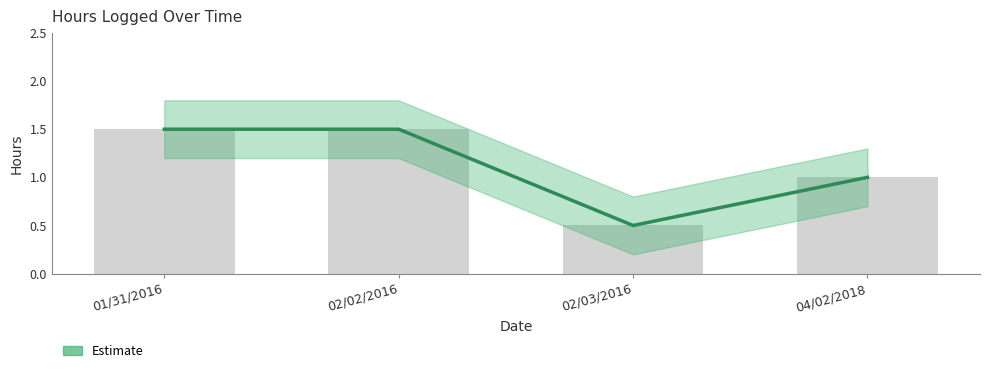

What is the ratio of the value at 02/03/2016 to the value at 04/02/2018?

0.5